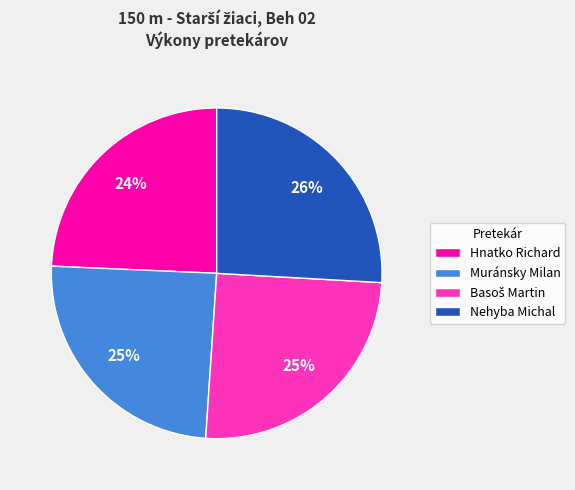

True or false: Muránsky Milan accounts for 25% of the total.

True